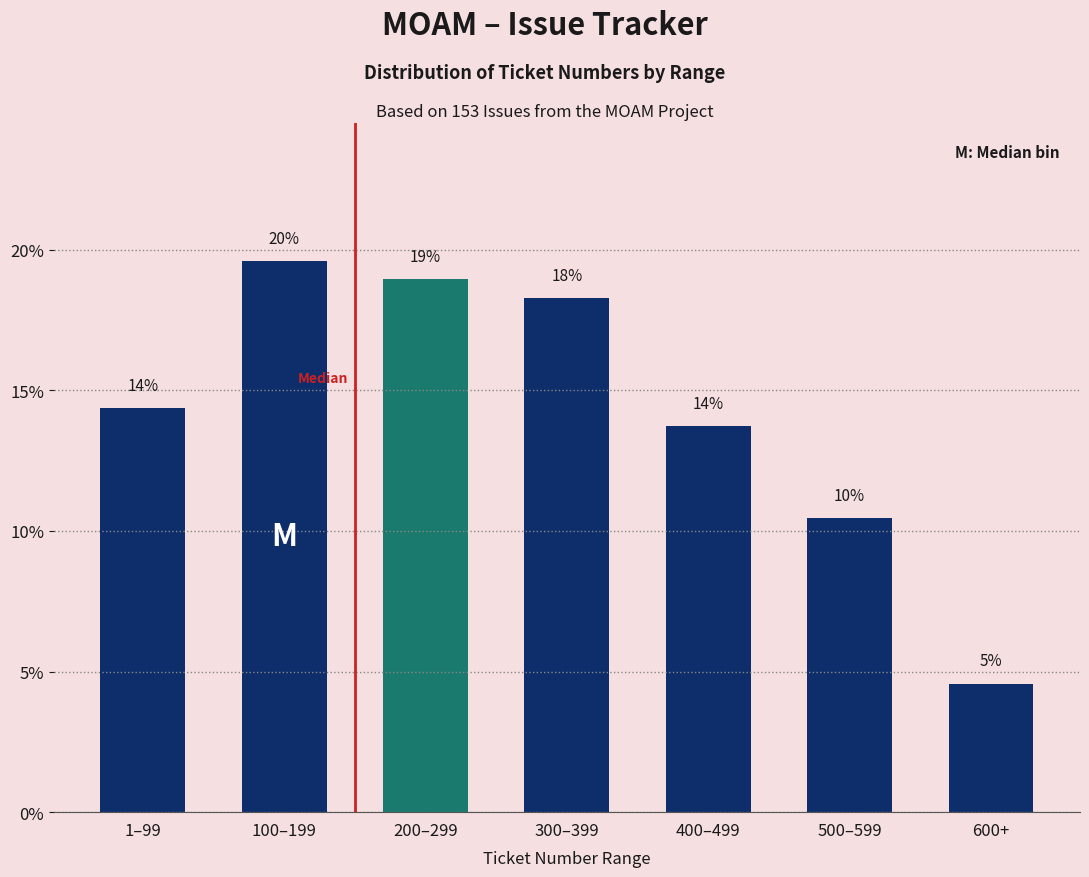

Are the bars horizontal?

No